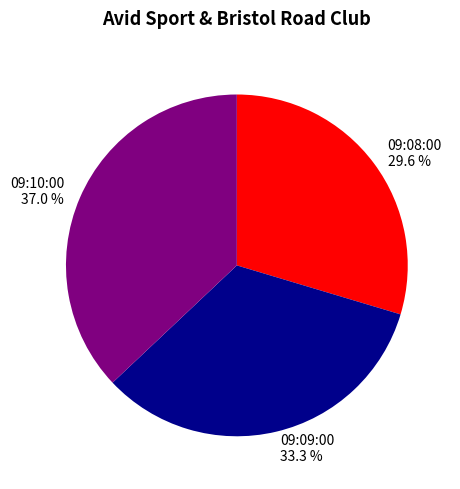

To the nearest percent, what is the average slice percentage?

33%